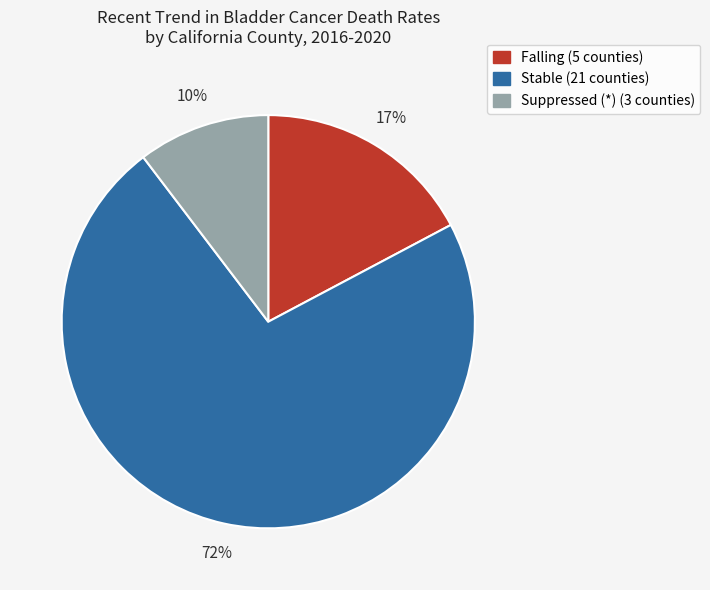

Is there any slice that represents more than half of the pie?

Yes